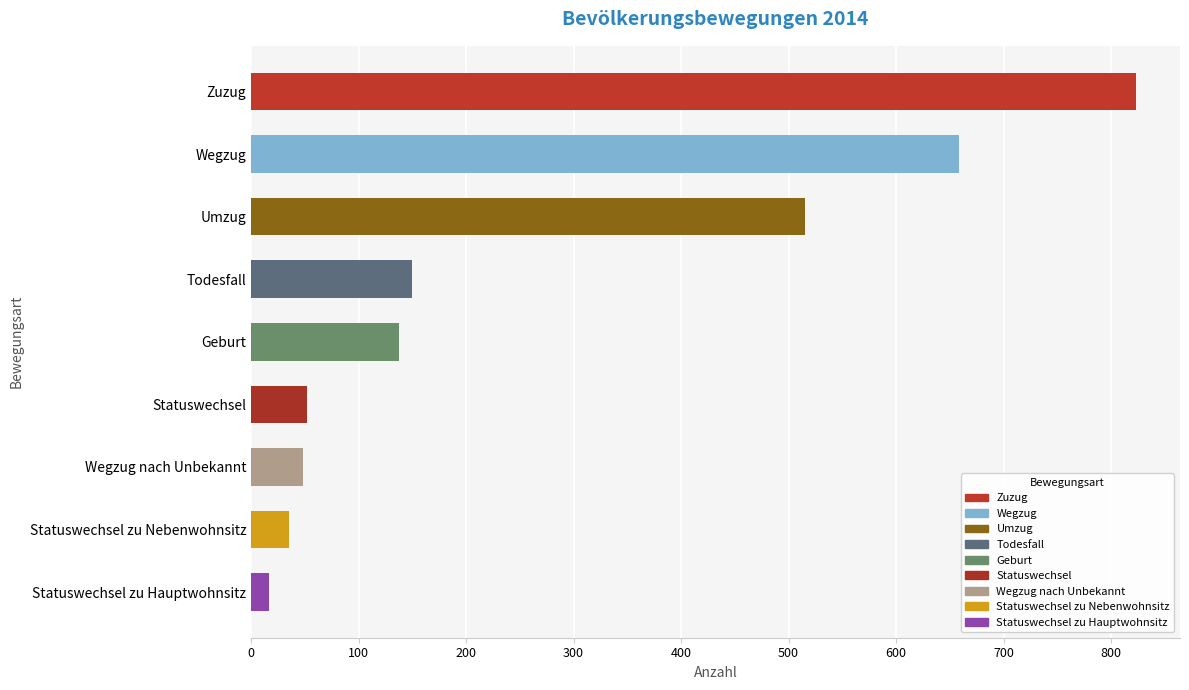

How many data points does each series have?

9